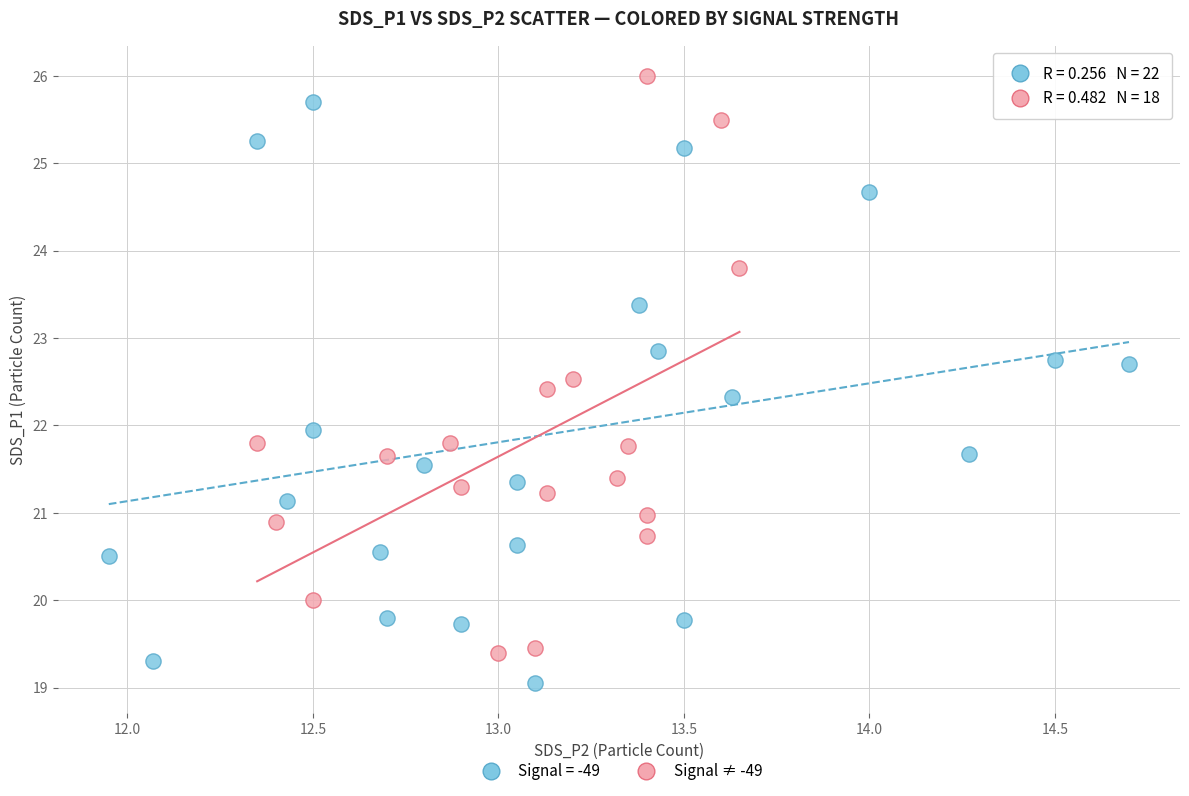

Which series reaches the minimum Y coordinate?

Signal = -49